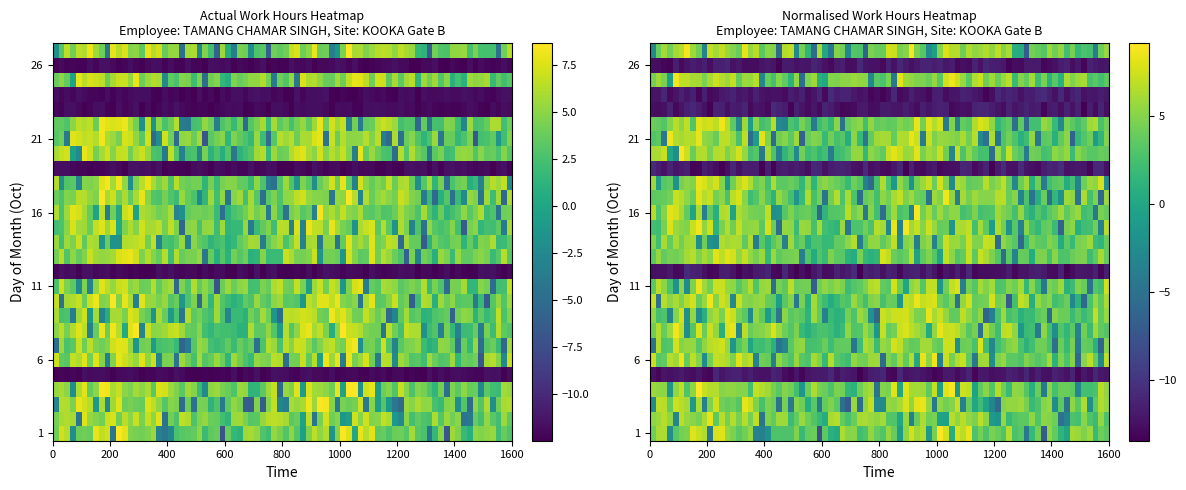

At which label does 20 reach its minimum?

1